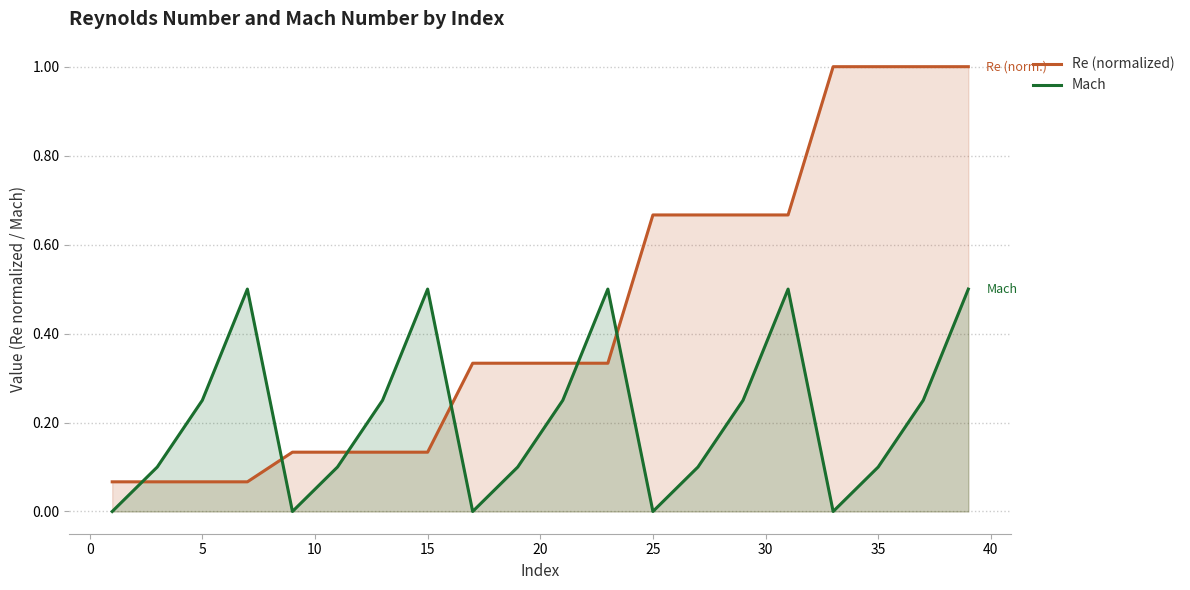

How many interior local valleys does the Mach series have?

4